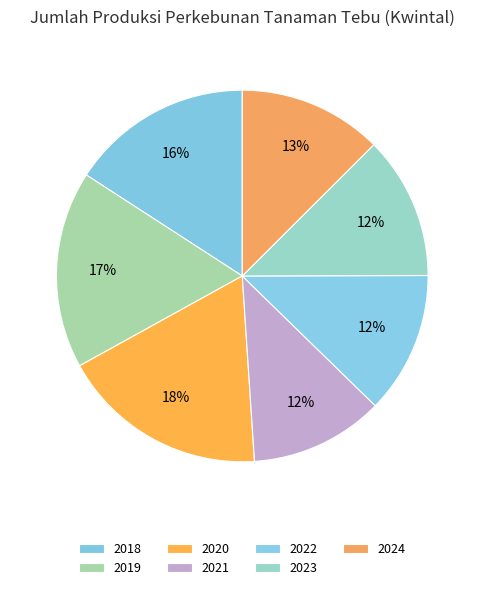

How many segments does this pie chart have?

7